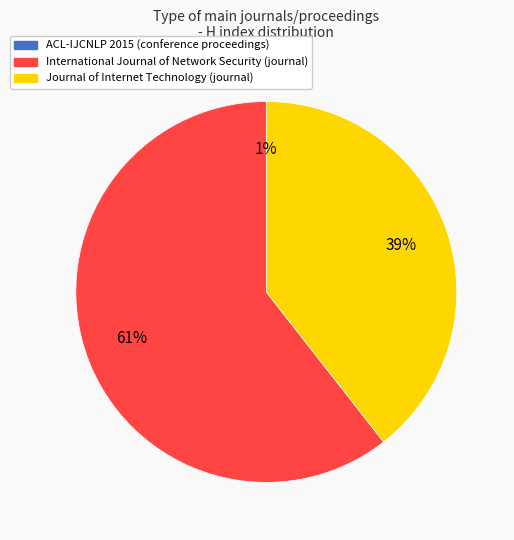

How much of the chart is everything except International Journal of Network Security (Rank 2)?

39.4%